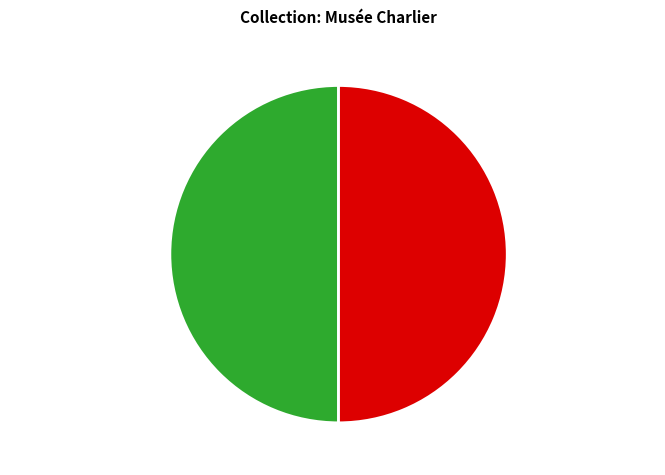

Count the number of slices in the pie.

2